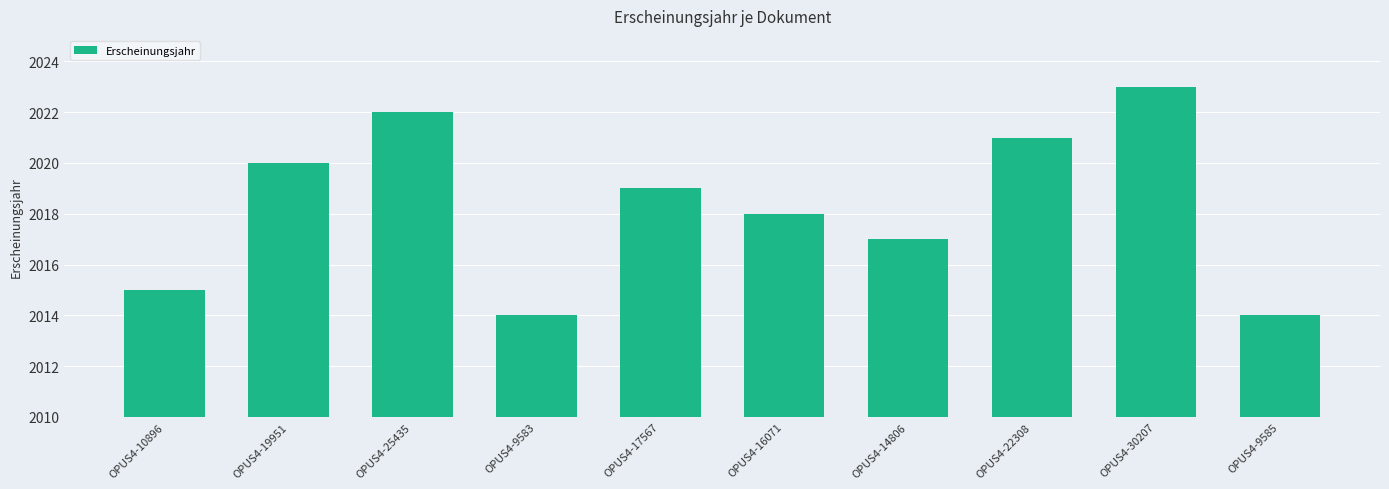

Count the values in the range 2015 to 2021.

6